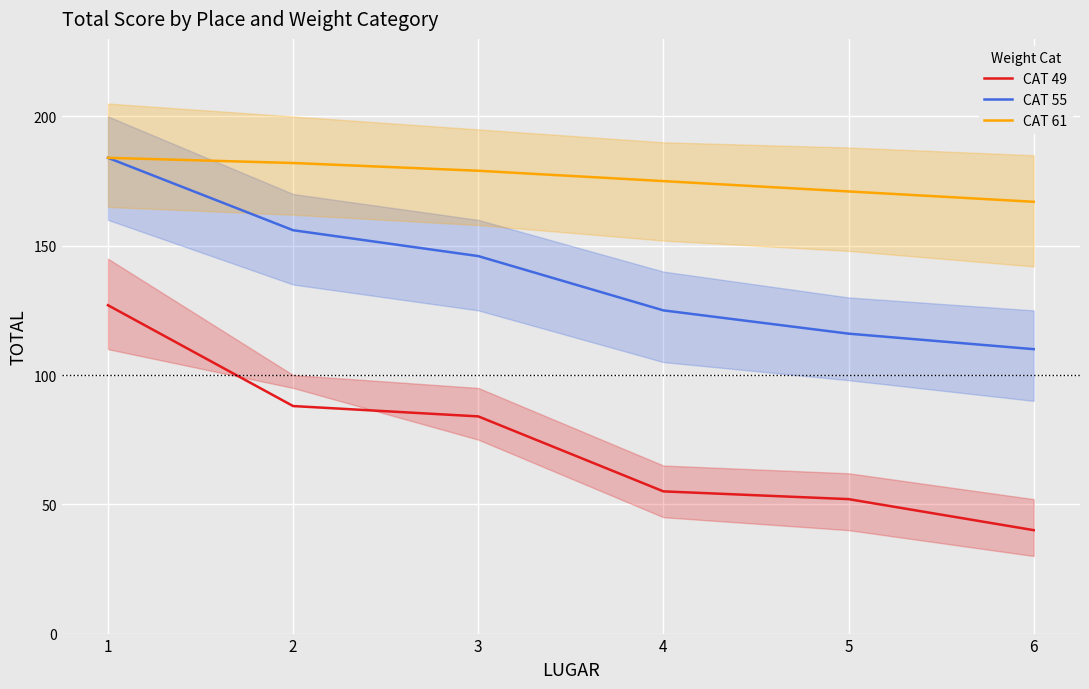

Reading left to right, list all the values displayed in this chart.

CAT 49: 1=127	2=88	3=84	4=55	5=52	6=40
CAT 55: 1=184	2=156	3=146	4=125	5=116	6=110
CAT 61: 1=184	2=182	3=179	4=175	5=171	6=167